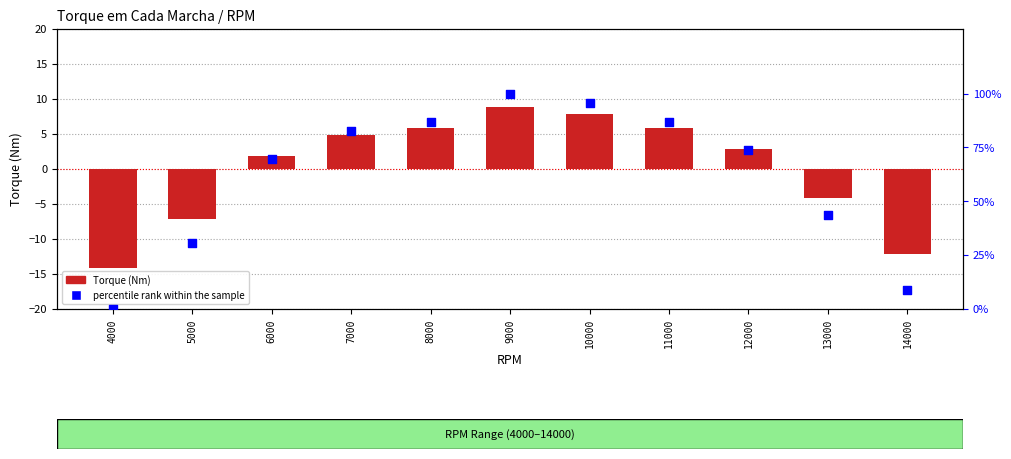

Which series reaches the minimum Y coordinate?

Torque (Nm)